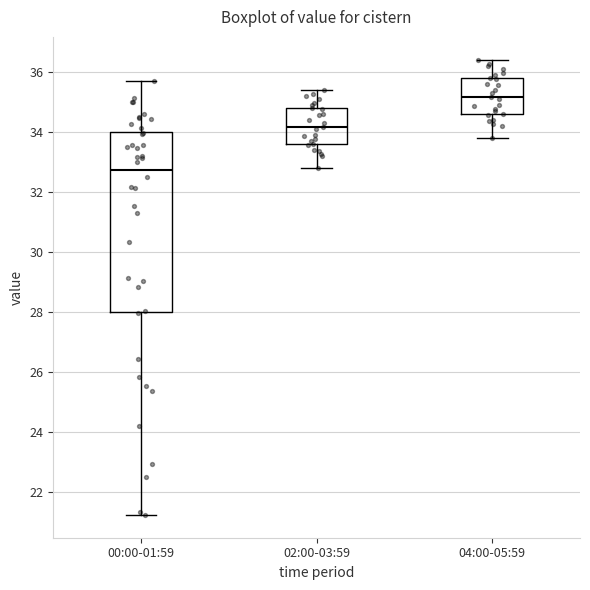

Reading left to right, read every box against the y-axis: the position of its median line, the range the box covers, and the ends of its whiskers. The values are not printed on the chart, so give them approximately, as read against the axis.

00:00-01:59: median 32.8, box 28.0 to 34.0, whiskers 21.2 to 35.6
02:00-03:59: median 34.2, box 33.6 to 34.8, whiskers 32.8 to 35.4
04:00-05:59: median 35.2, box 34.6 to 35.8, whiskers 33.8 to 36.4